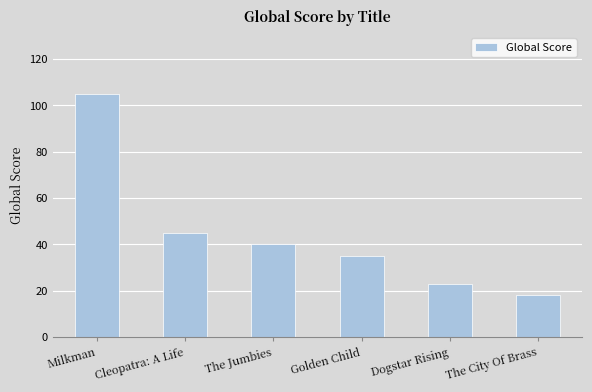

The value at The City Of Brass is 31. True or false?

False